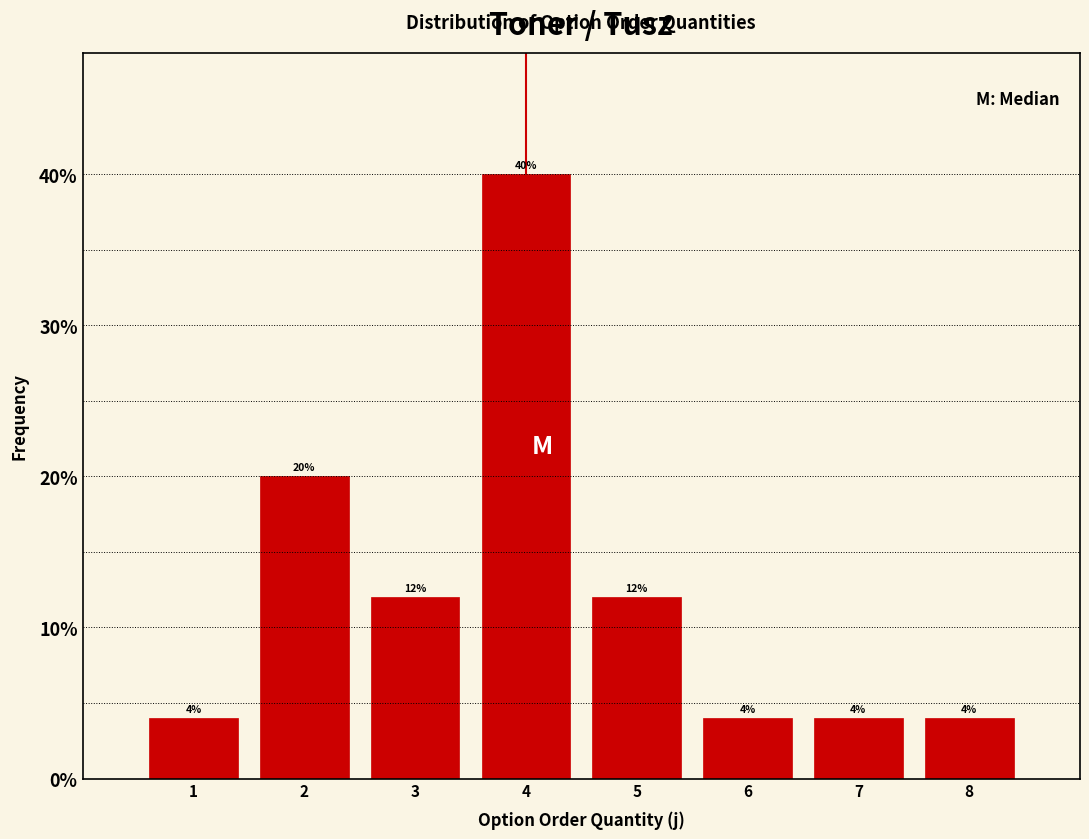

Which range on the x-axis has the tallest bar?

3.5 to 4.5